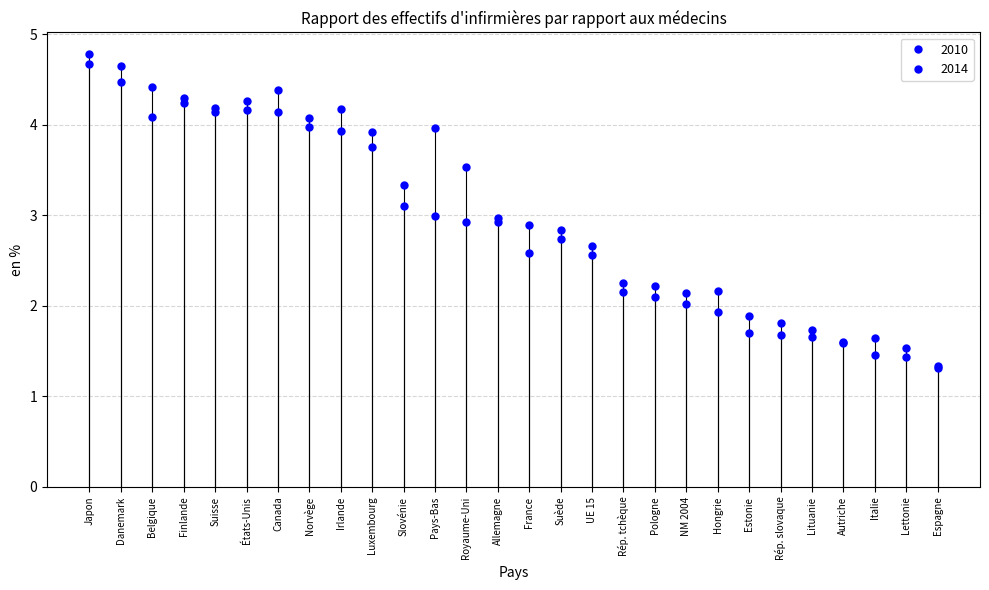

How many data points does each series have?

28